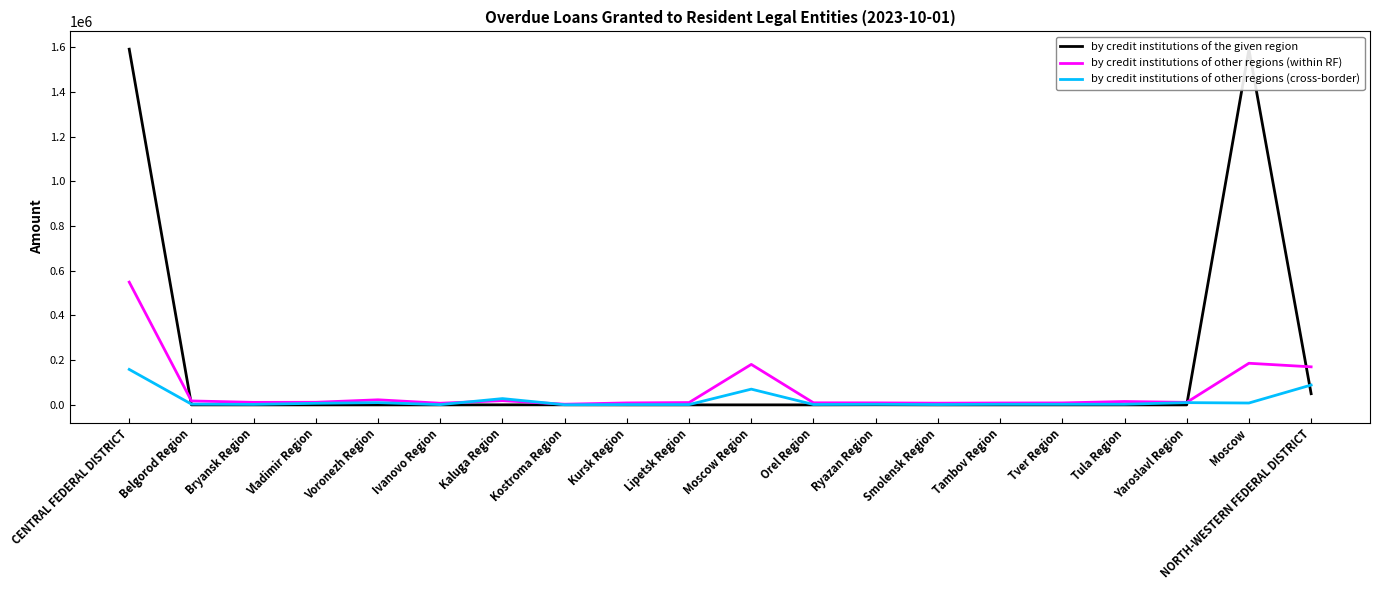

True or false: by credit institutions of the given region has a value of 2628217 at Moscow.

False